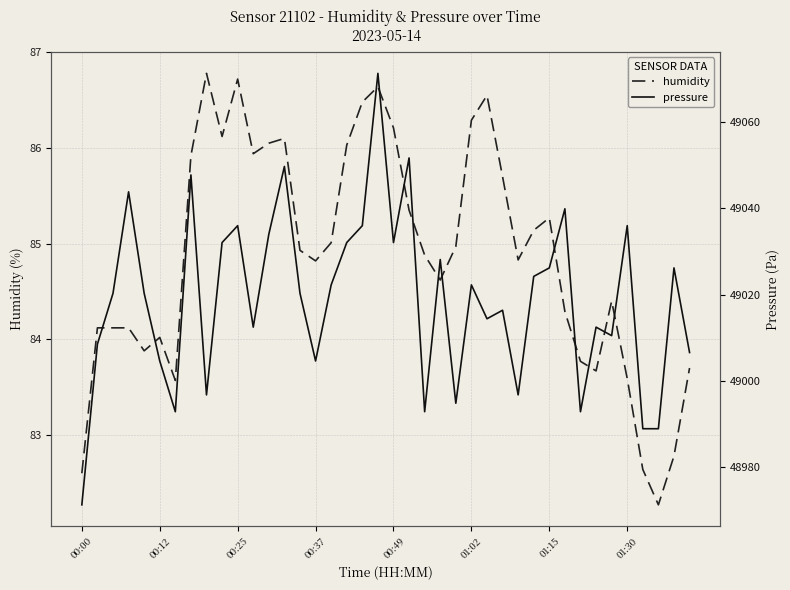

Count the number of categories in the chart.

40